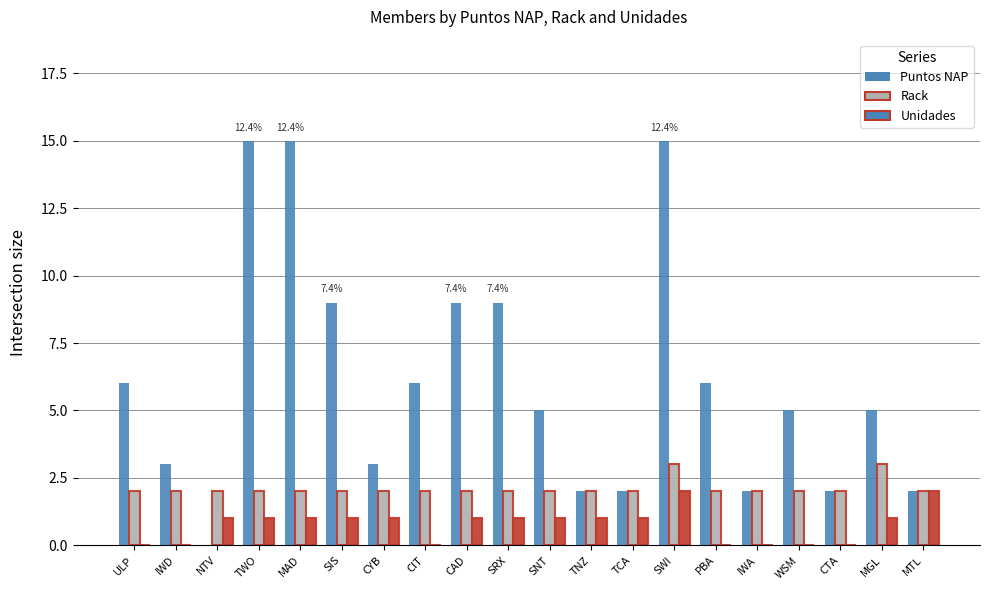

Reading left to right, transcribe all the data shown in this chart.

Puntos NAP: ULP=6	IWD=3	NTV=0	TWO=15	MAD=15	SIS=9	CYB=3	CIT=6	CAD=9	SRX=9	SNT=5	TNZ=2	TCA=2	SWI=15	PBA=6	IWA=2	WSM=5	CTA=2	MGL=5	MTL=2
Rack: ULP=2	IWD=2	NTV=2	TWO=2	MAD=2	SIS=2	CYB=2	CIT=2	CAD=2	SRX=2	SNT=2	TNZ=2	TCA=2	SWI=3	PBA=2	IWA=2	WSM=2	CTA=2	MGL=3	MTL=2
Unidades: ULP=0	IWD=0	NTV=1	TWO=1	MAD=1	SIS=1	CYB=1	CIT=0	CAD=1	SRX=1	SNT=1	TNZ=1	TCA=1	SWI=2	PBA=0	IWA=0	WSM=0	CTA=0	MGL=1	MTL=2